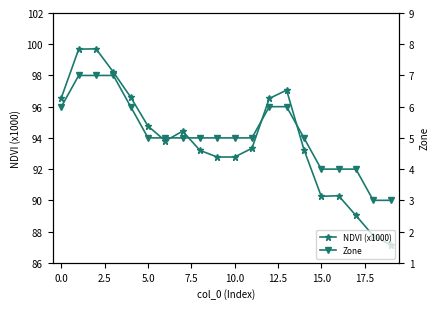

How many data points does each series have?

20